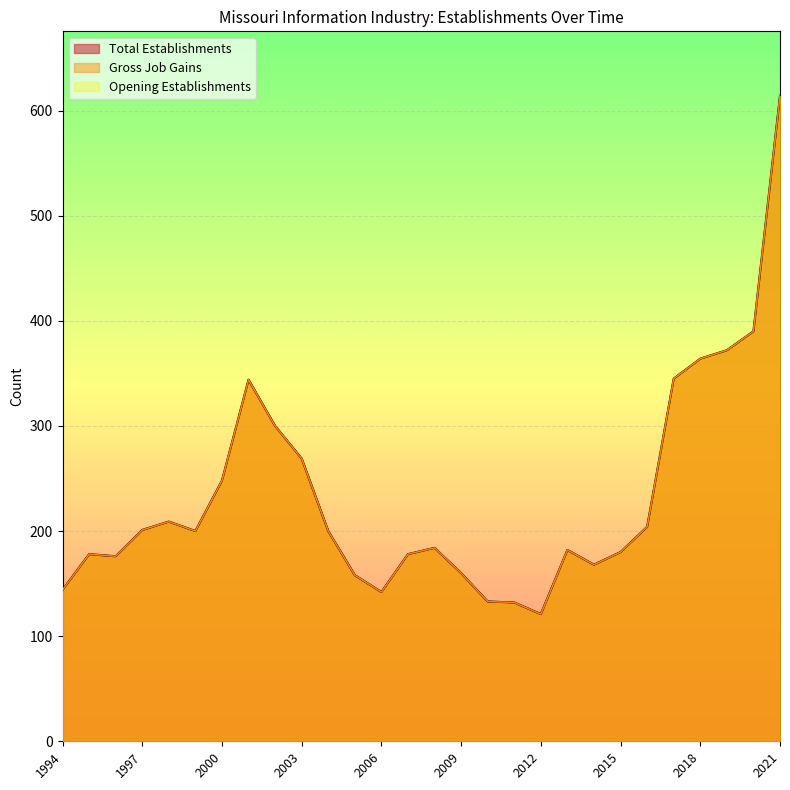

True or false: Total Establishments has a value of 144 at 1994.

True